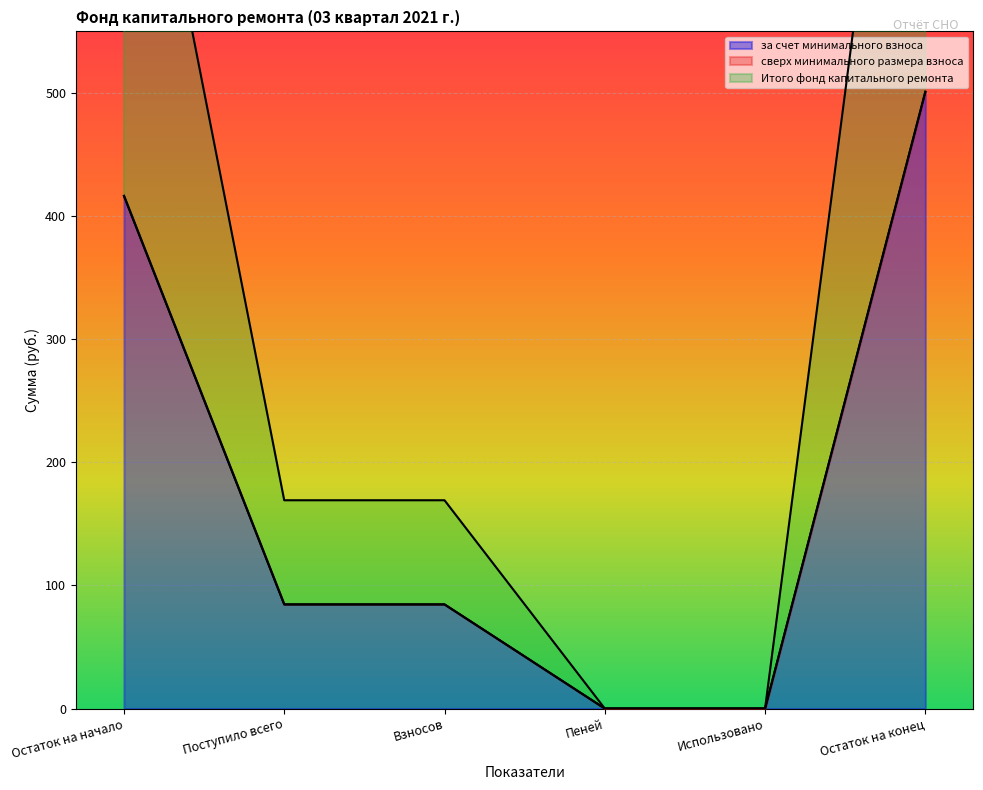

How many lines are shown in the chart?

2